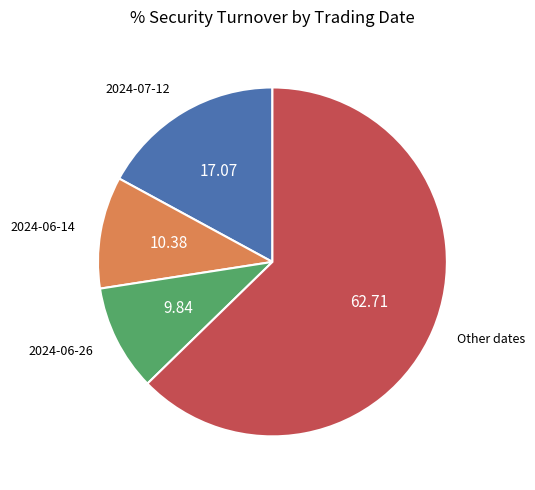

Is 2024-06-14 the majority of the pie?

No